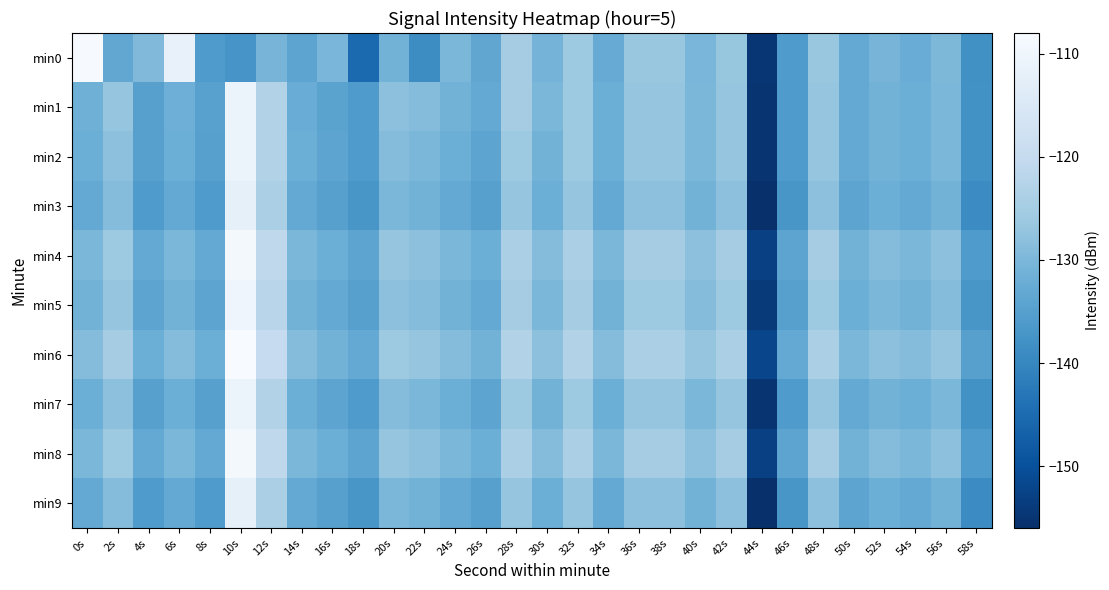

Read the min6 value at 58s.

-135.0